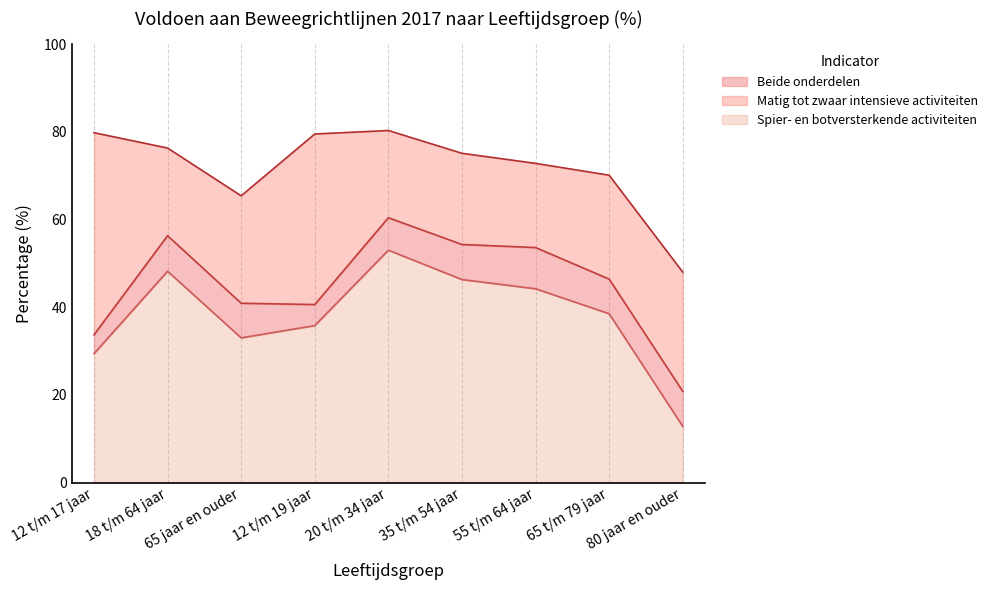

Which series has the largest total across all categories?

Spier- en botversterkende activiteiten